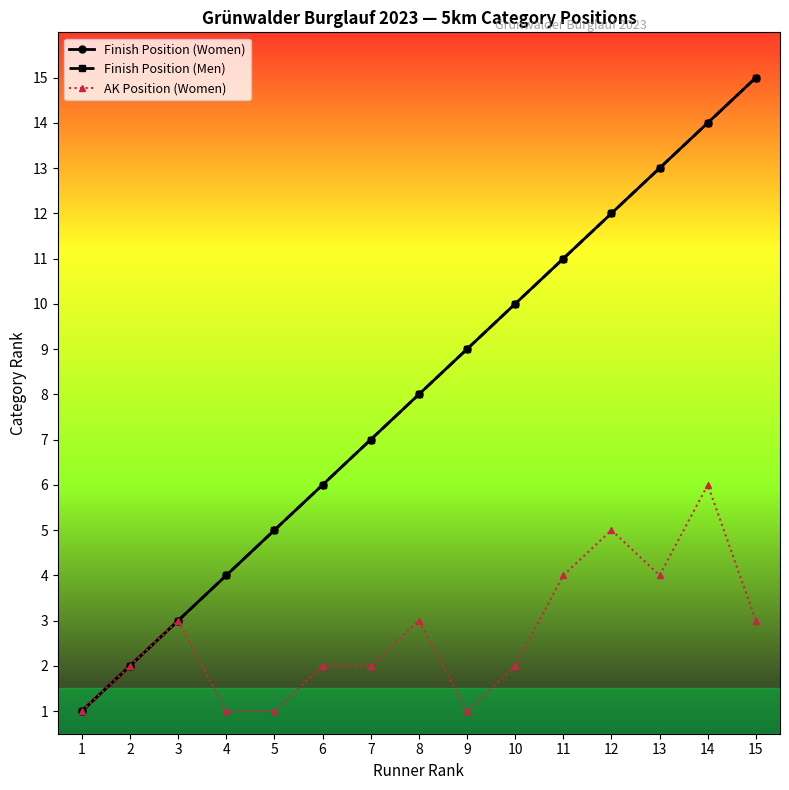

How many interior local valleys does the AK Position (Women) series have?

2